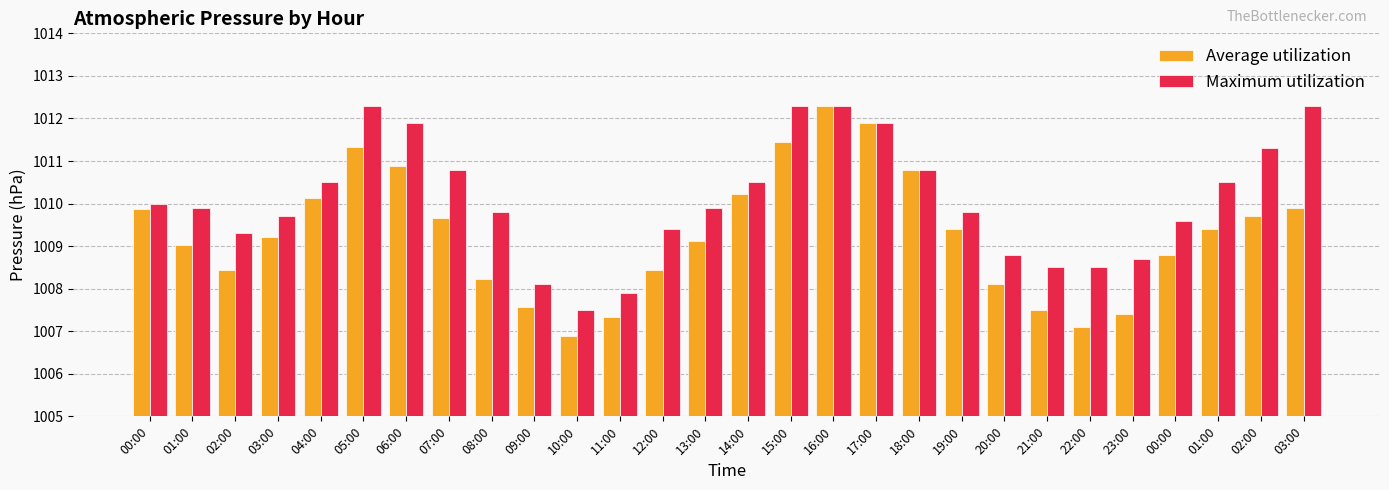

What is the approximate value of Maximum utilization at 23:00?

1008.7